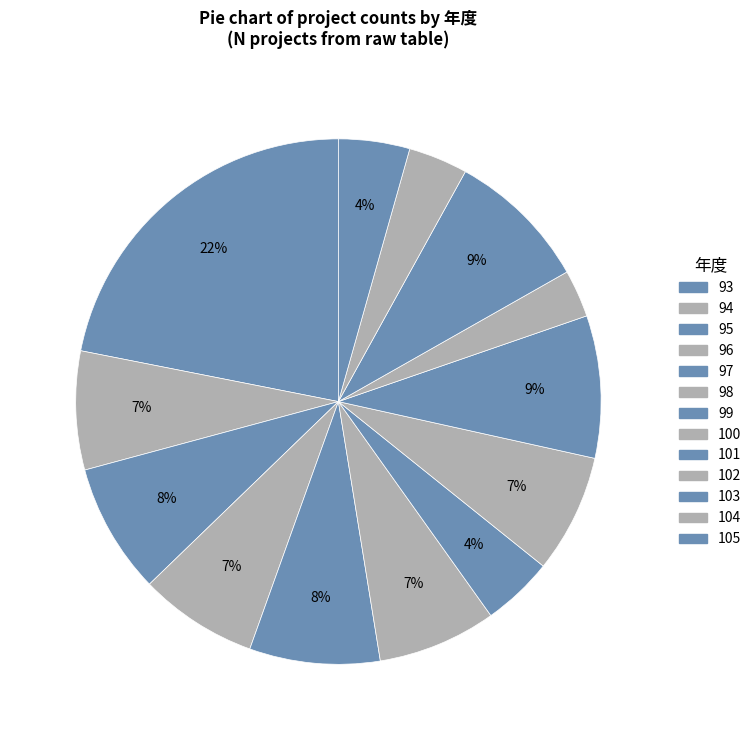

Which slice is the largest?

93